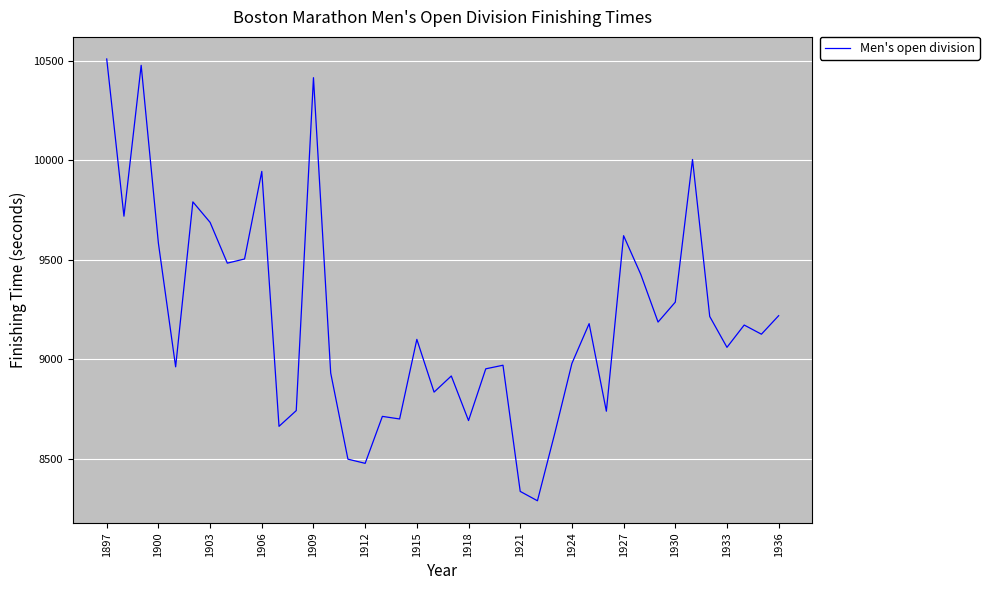

What is the smallest value displayed?

8290